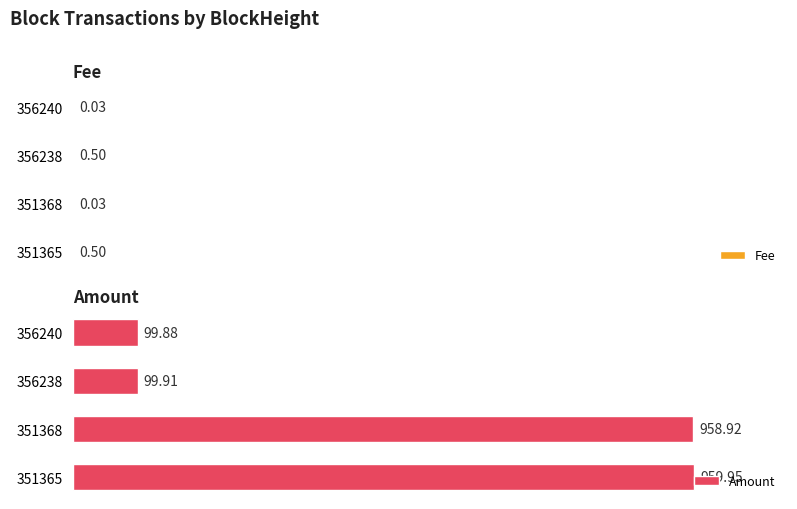

List the labels in order of Amount value, largest first.

351365, 351368, 356238, 356240